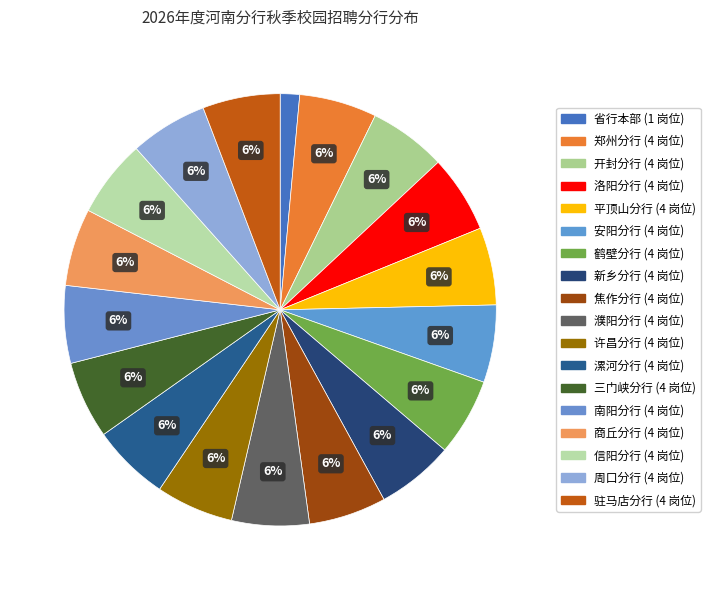

Which has a higher value, 商丘分行 or 三门峡分行?

商丘分行